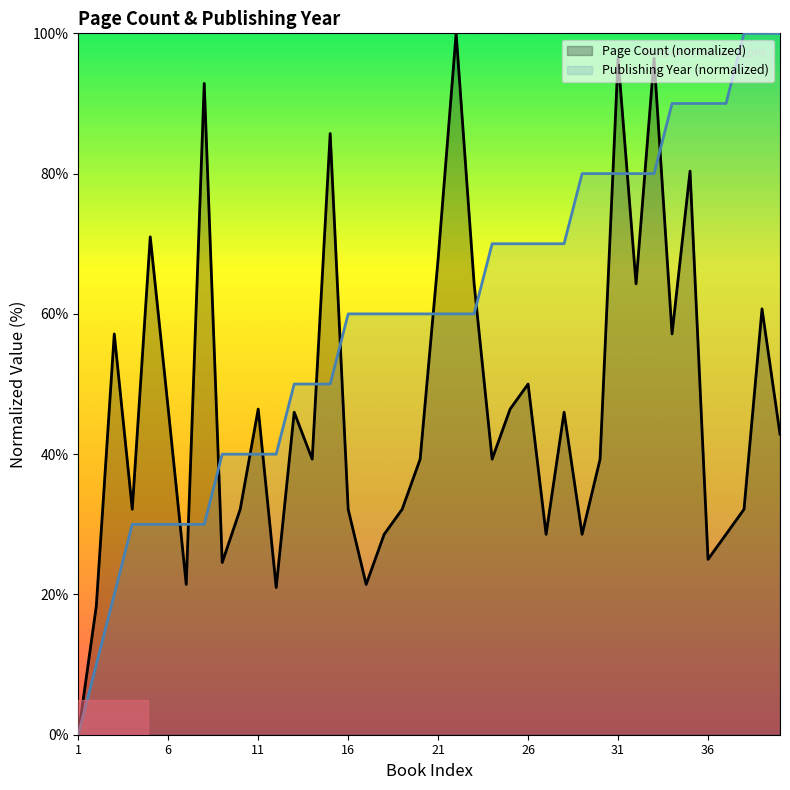

What value does the Publishing Year series have at 34?

90.0